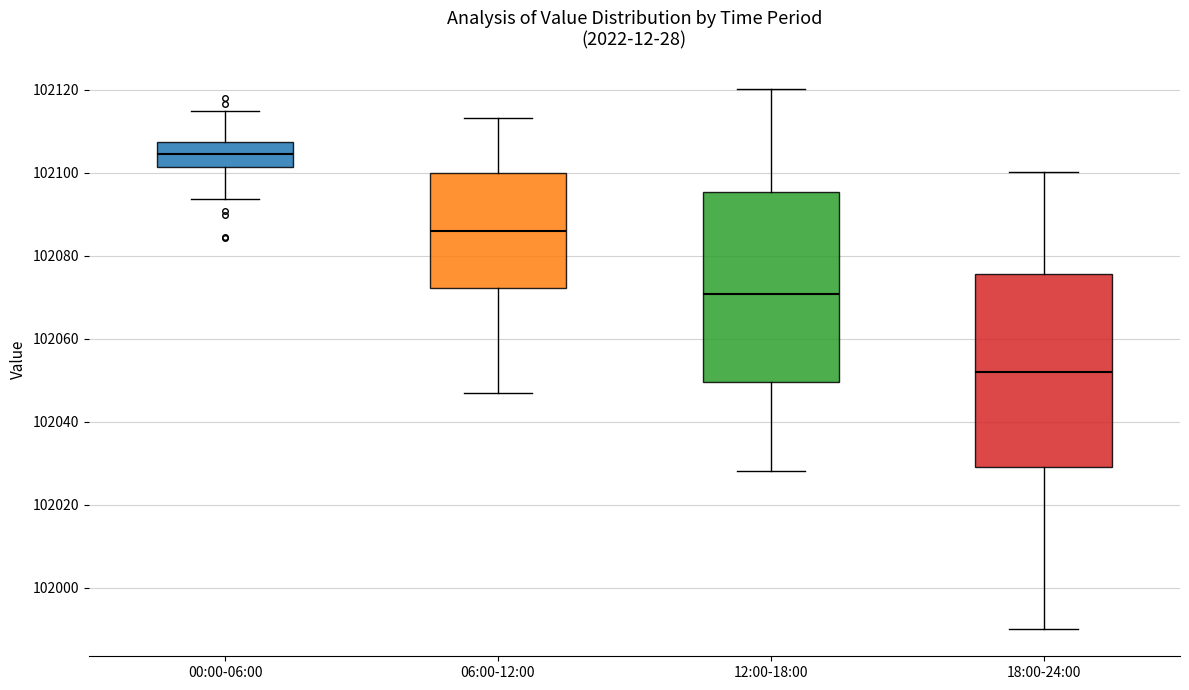

Where does the lower whisker of the box for 12:00-18:00 end on the y-axis? The values are not printed on the chart, so give them approximately, as read against the axis.

102028